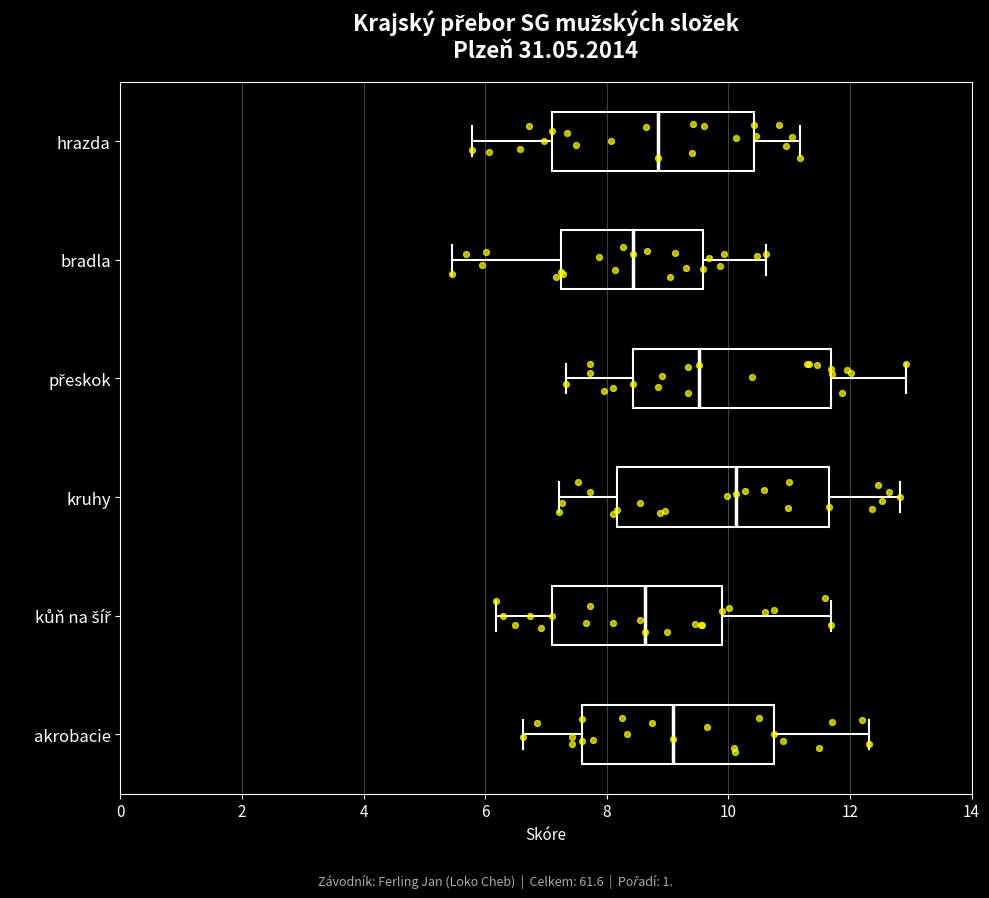

Reading bottom to top, transcribe this box plot: for each box, give where its median line is, the range the box spans, and where its two whiskers end, as read against the x-axis. The values are not printed on the chart, so give them approximately, as read against the axis.

akrobacie: median 9.0, box 7.6 to 10.8, whiskers 6.6 to 12.4
kůň na šíř: median 8.6, box 7.0 to 10.0, whiskers 6.2 to 11.6
kruhy: median 10.2, box 8.2 to 11.6, whiskers 7.2 to 12.8
přeskok: median 9.6, box 8.4 to 11.6, whiskers 7.4 to 13.0
bradla: median 8.4, box 7.2 to 9.6, whiskers 5.4 to 10.6
hrazda: median 8.8, box 7.0 to 10.4, whiskers 5.8 to 11.2